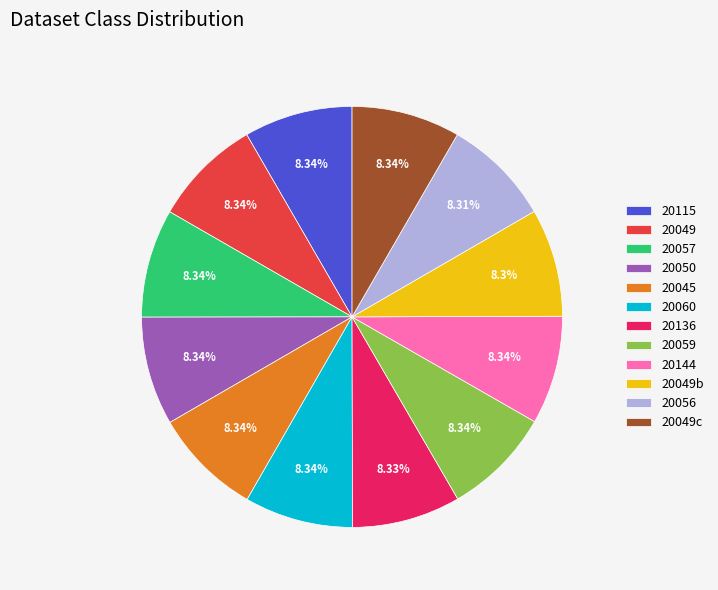

What is the ratio of the value at 20115 to the value at 20060?

1.0